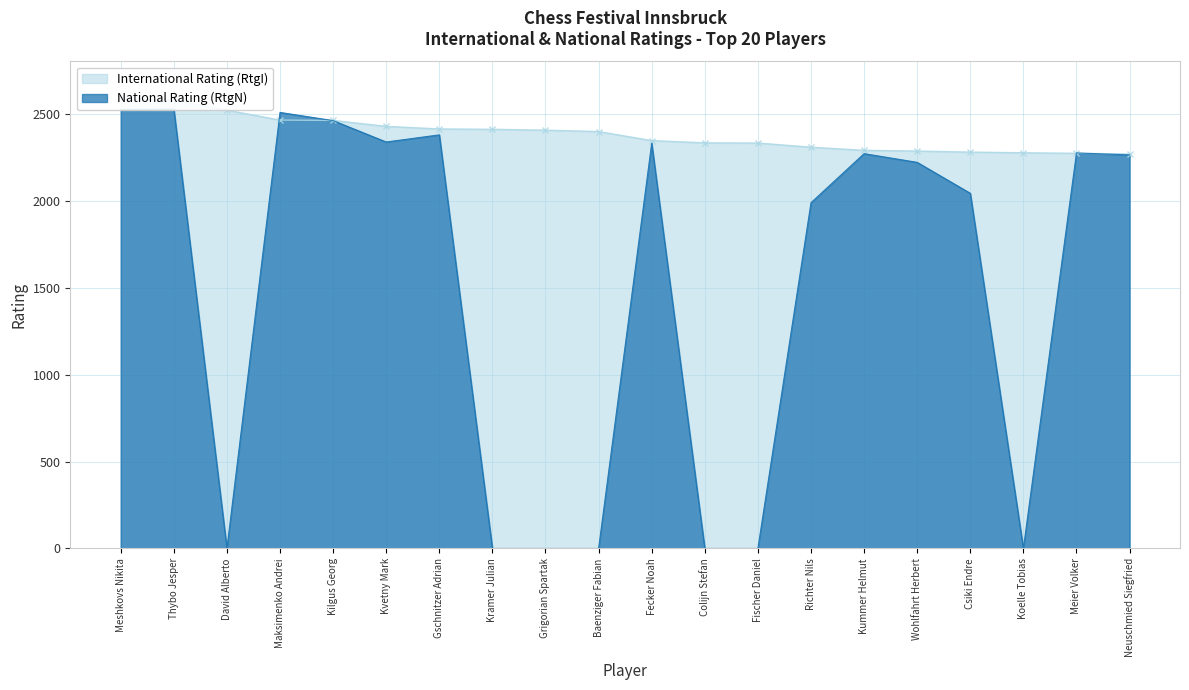

At Kvetny Mark, list the series in order from largest to smallest.

International Rating (RtgI), National Rating (RtgN)